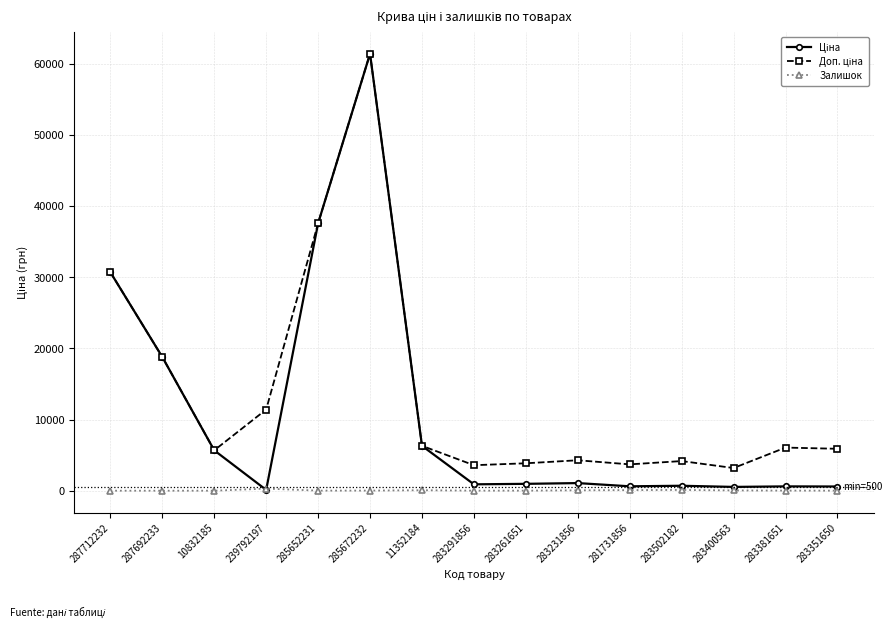

True or false: Залишок has a value of 6.0 at 283351650.

True